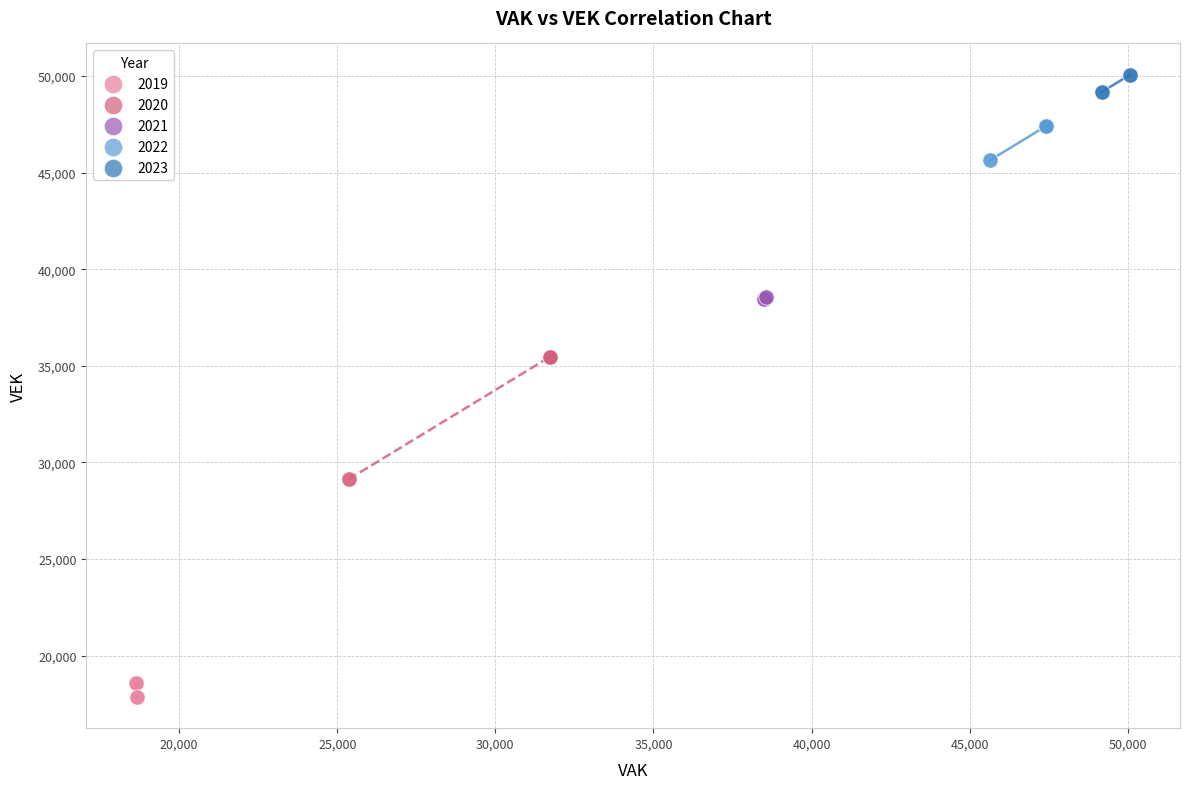

Which series reaches the maximum Y coordinate?

2023